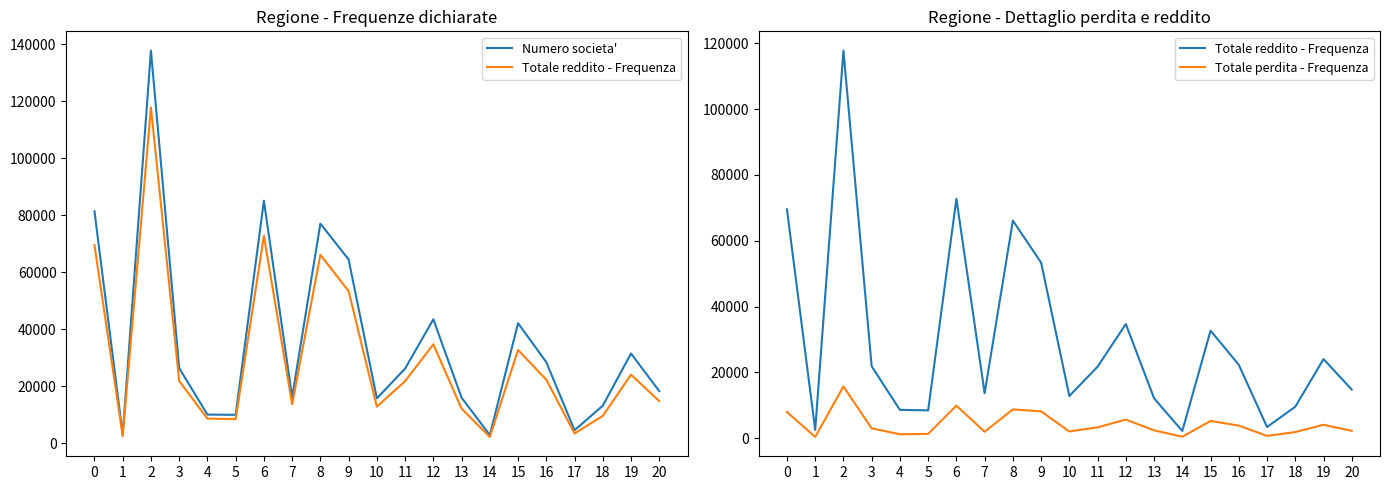

What is the highest value of the Numero societa' series?

137700